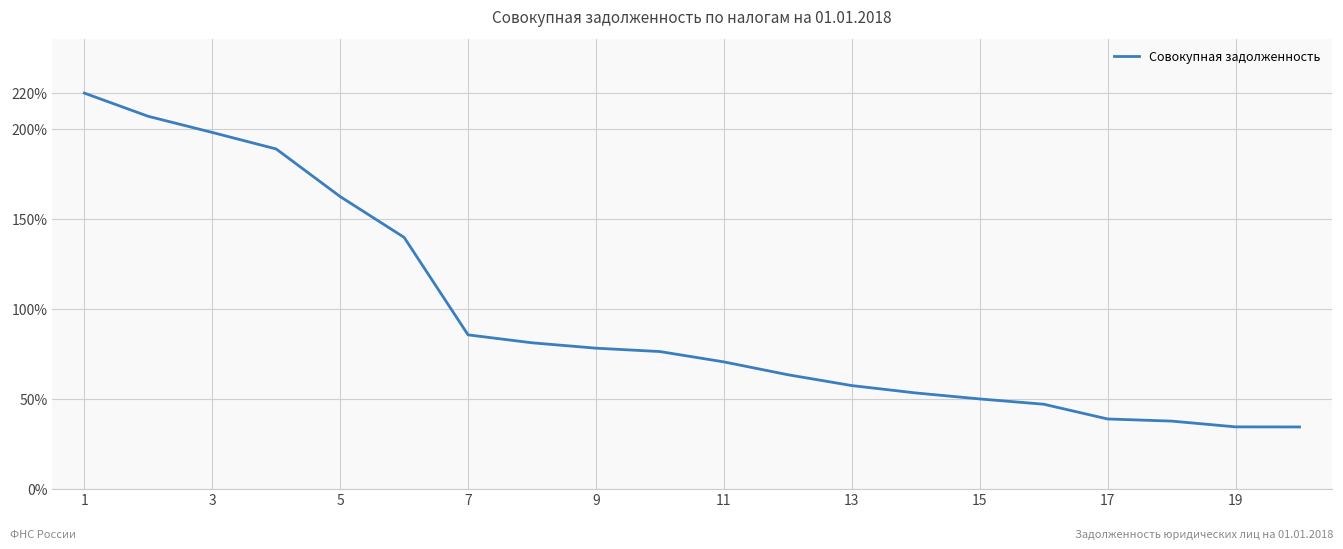

What is the difference between the maximum and minimum values?

185.7